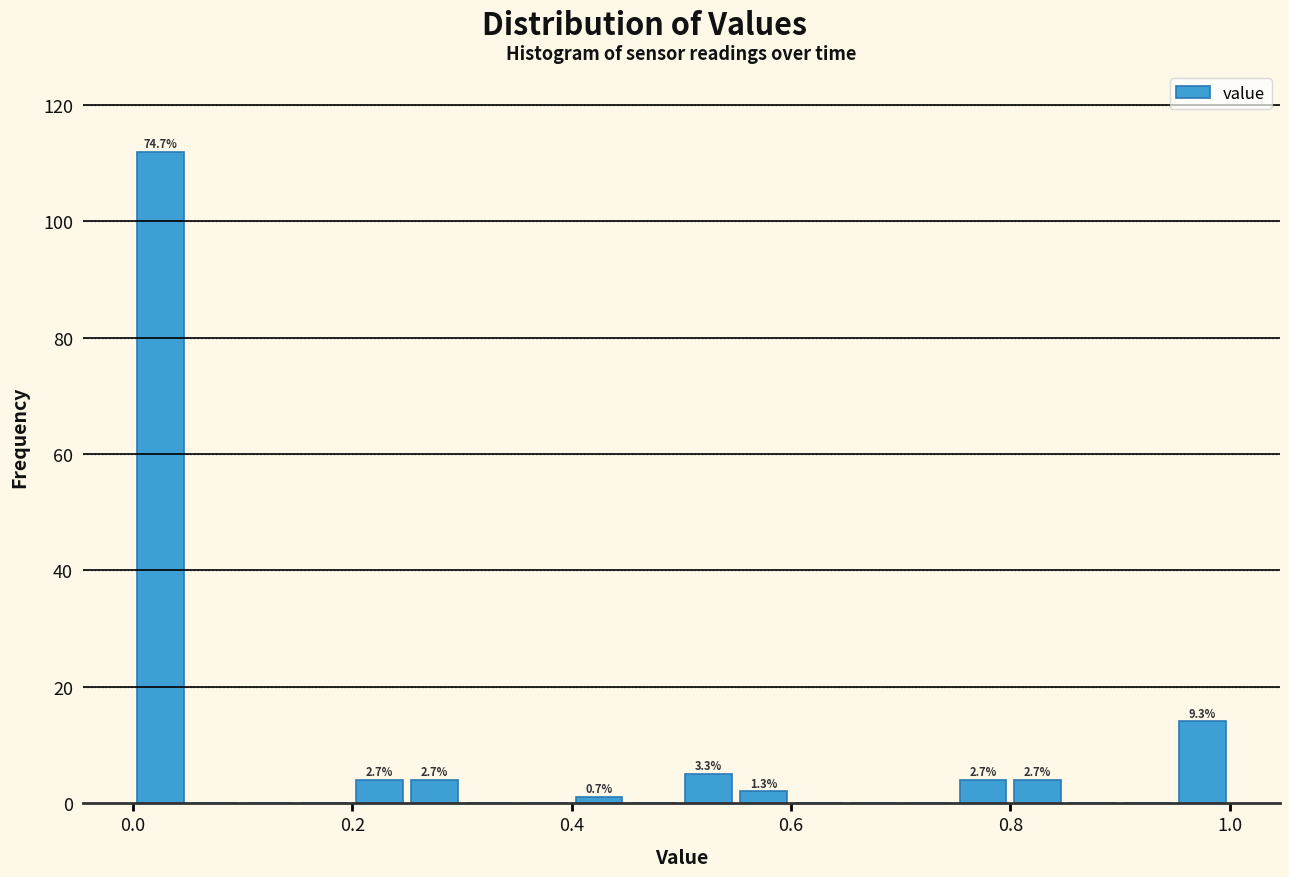

Around what value on the x-axis is the tallest bar? Give the approximate position of its centre, as read against the axis.

0.02